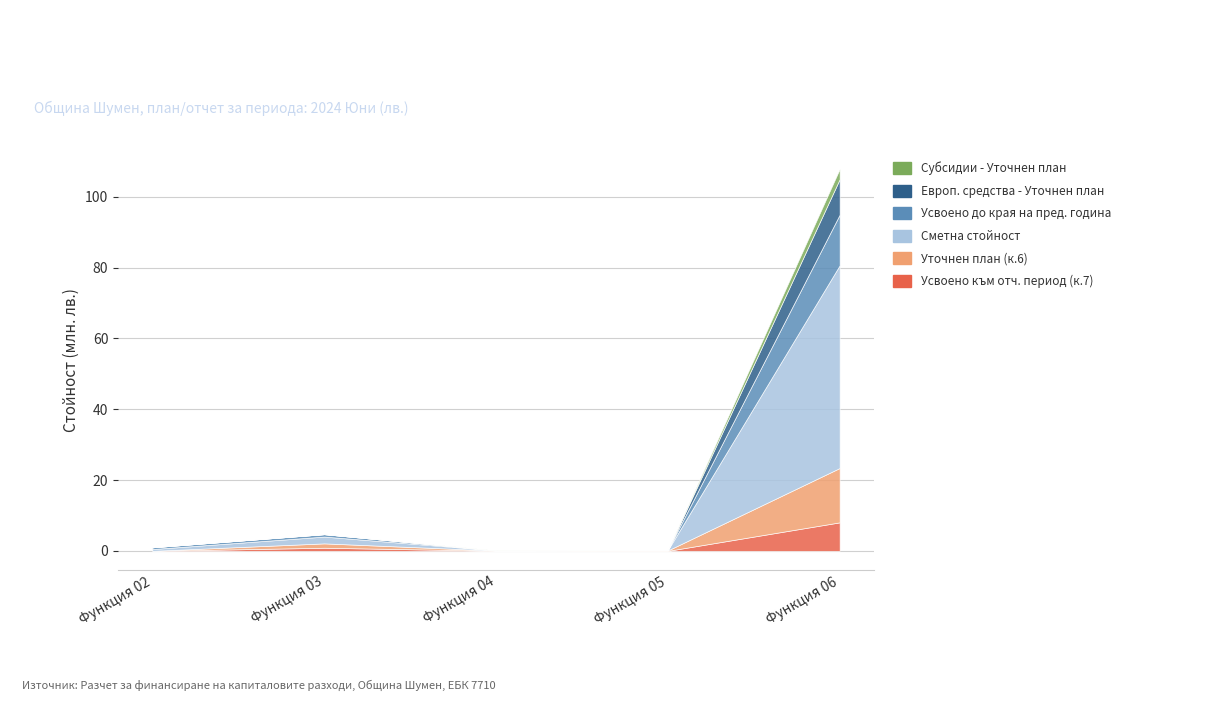

Does the chart display data point markers on the line(s)?

No